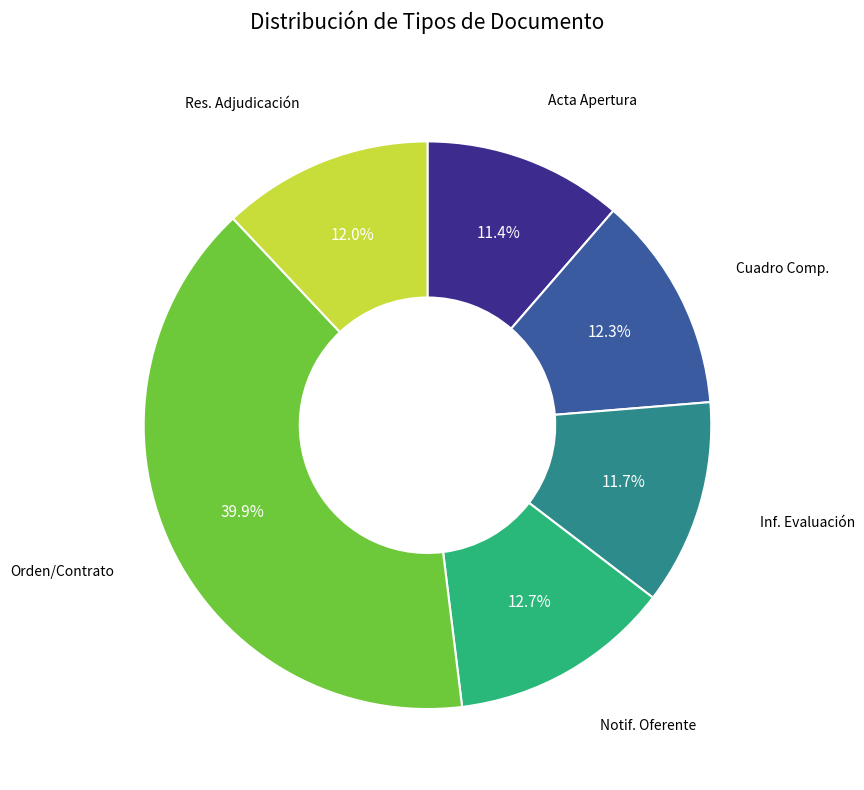

Is there a majority slice in this chart?

No